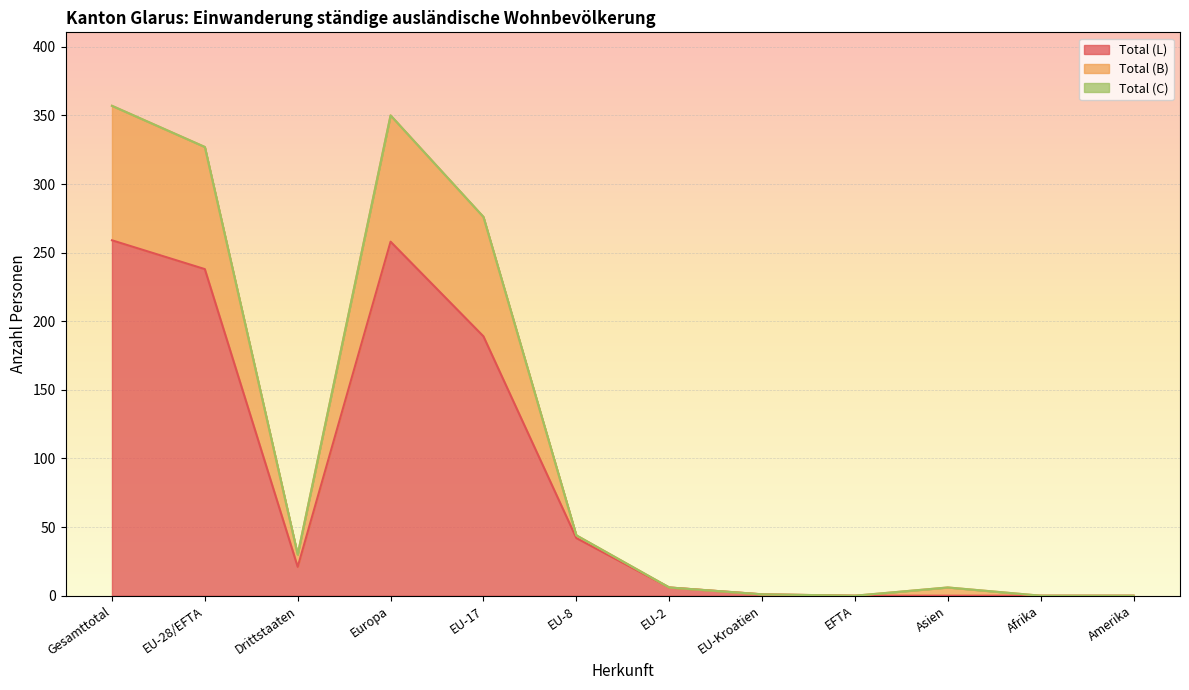

What is the difference between the maximum and second lowest values in the Total (L) series?

259